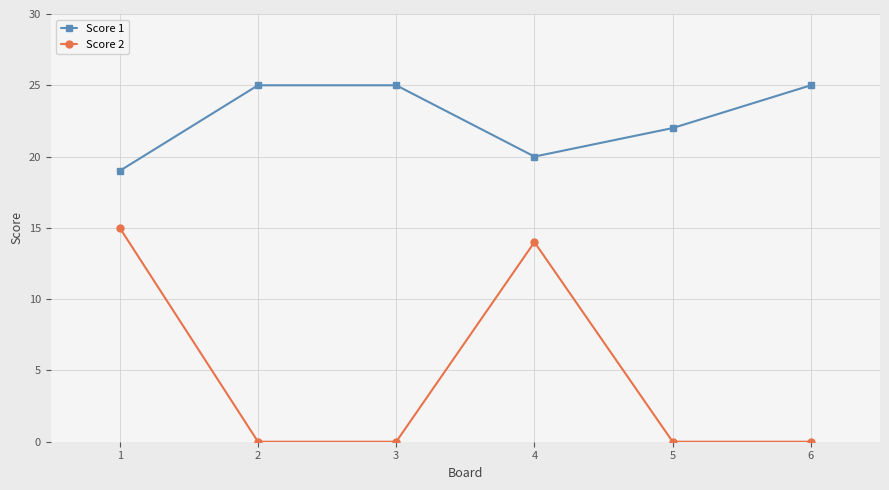

Is the value of Score 1 at 1 greater than the value of Score 2 at 3?

Yes